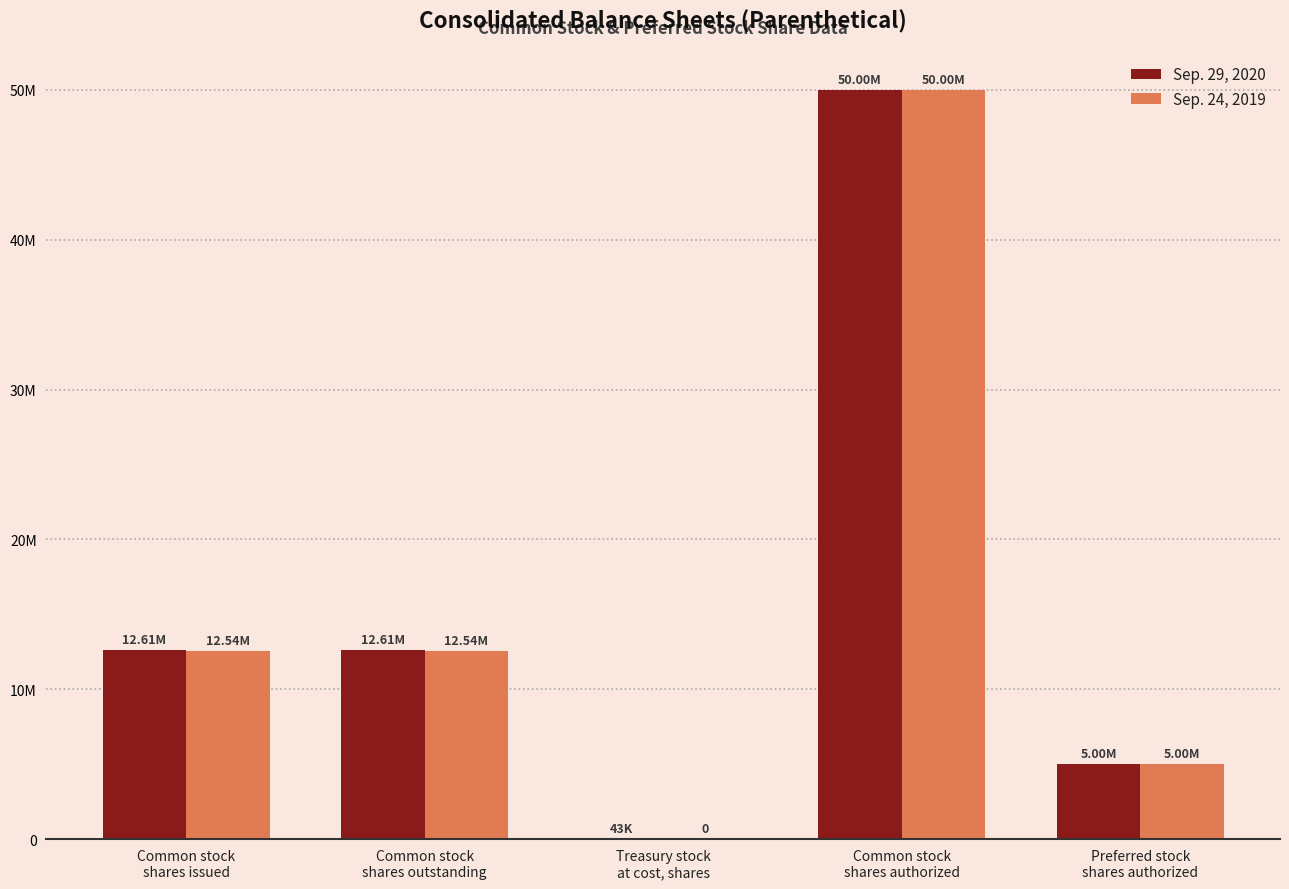

What are all the series names shown in the legend?

Sep. 29, 2020, Sep. 24, 2019